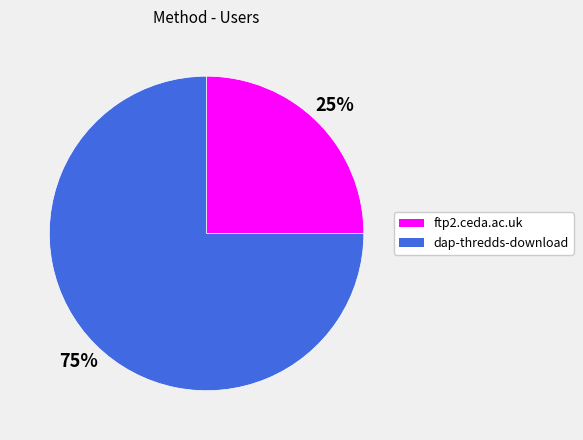

What is the smallest slice in the pie chart?

ftp2.ceda.ac.uk